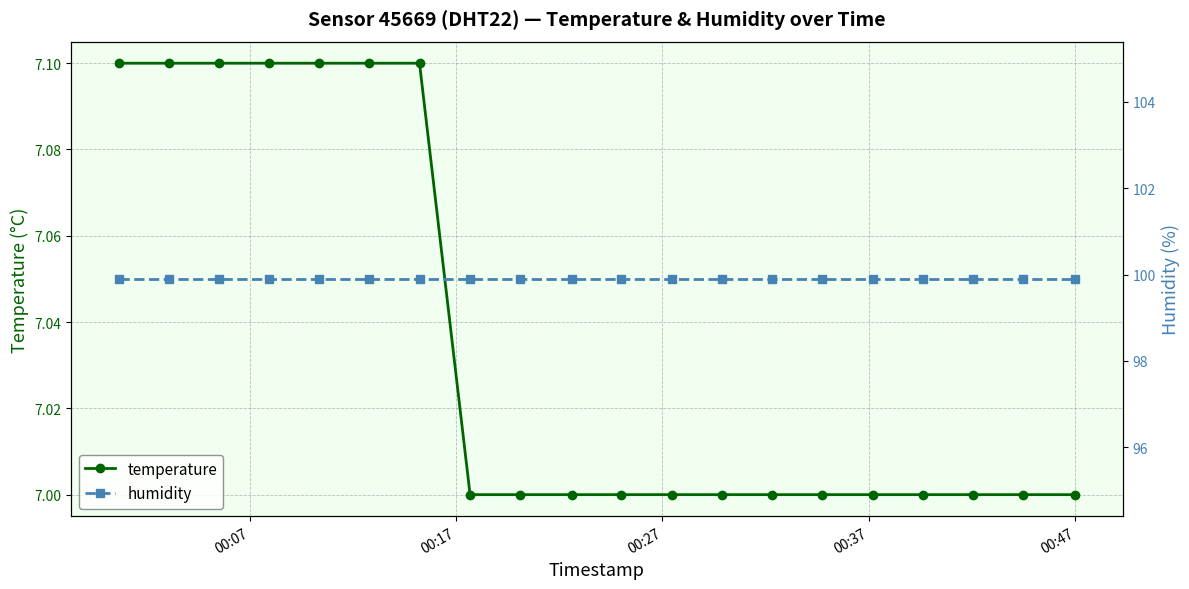

What is the value of the temperature point at the 16th from the left?

7.0